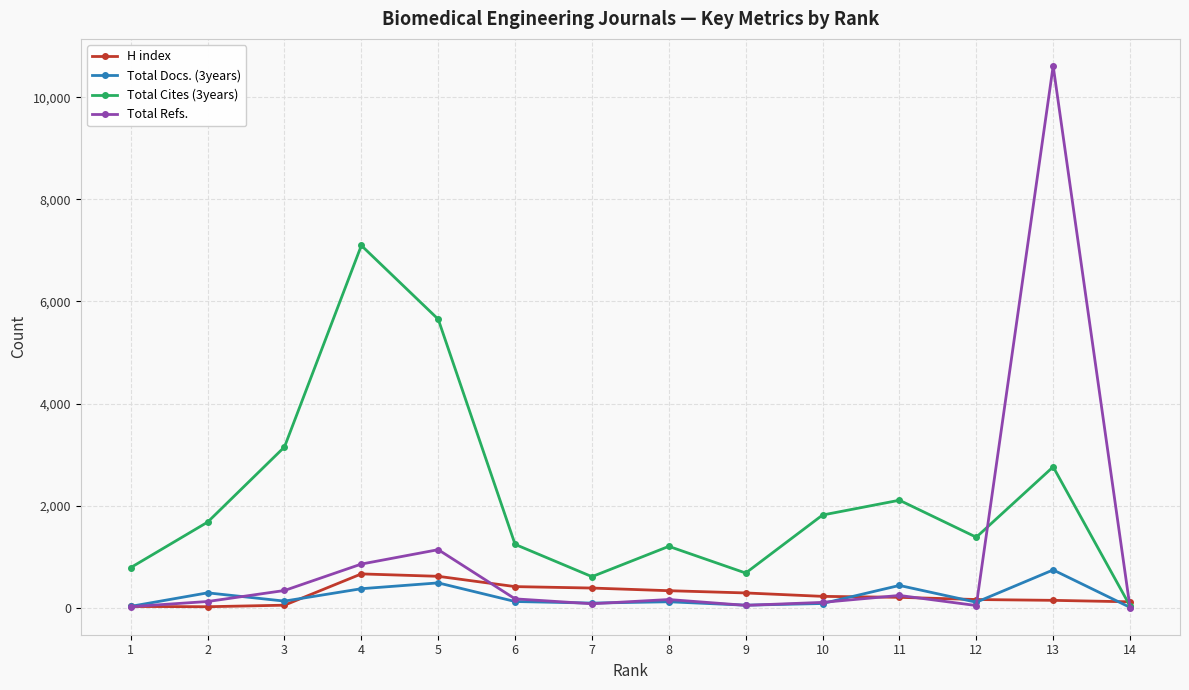

What is the difference between the second highest and minimum values in the Total Cites (3years) series?

5619